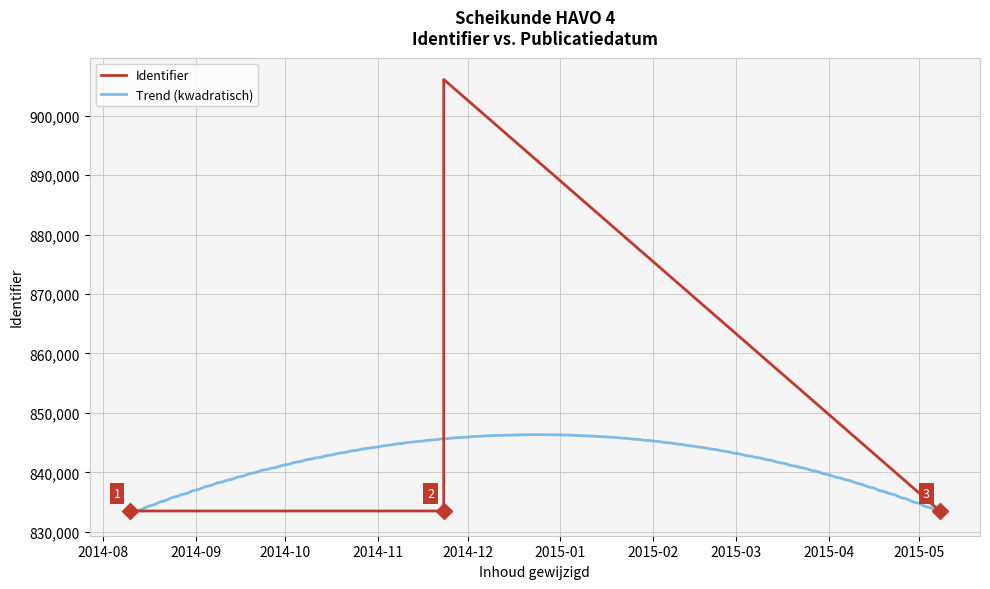

What is the maximum value for Trend (kwadratisch)?

846339.0